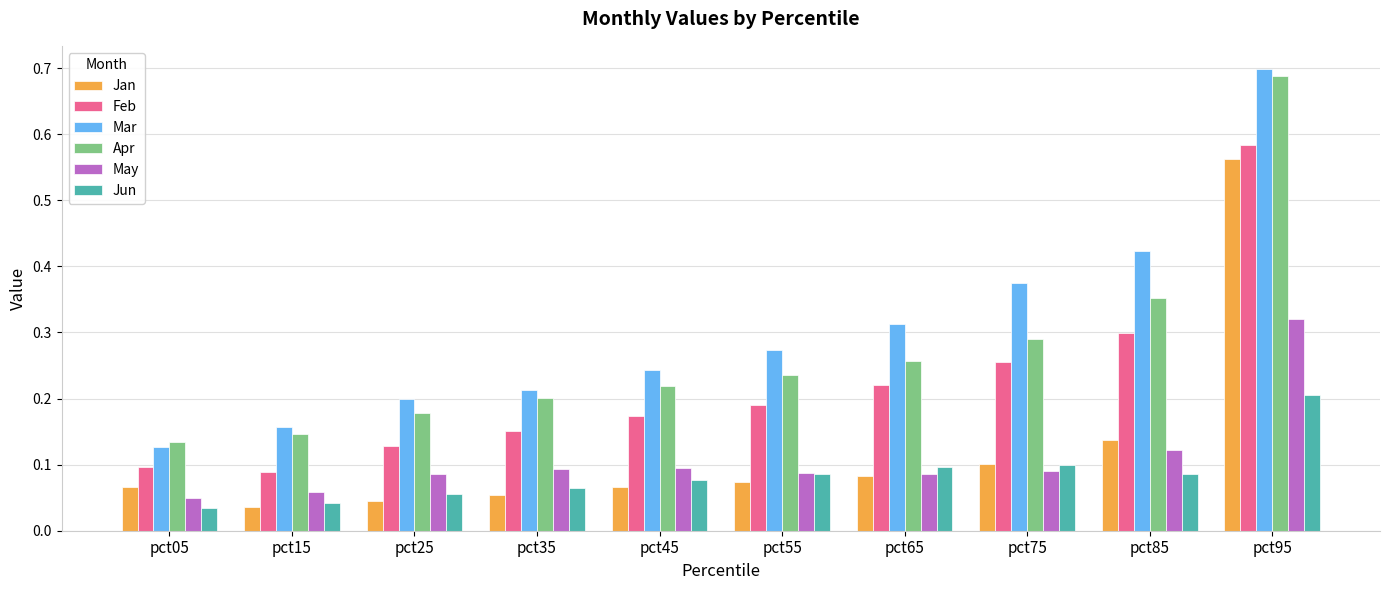

Which series has the largest total across all categories?

Mar